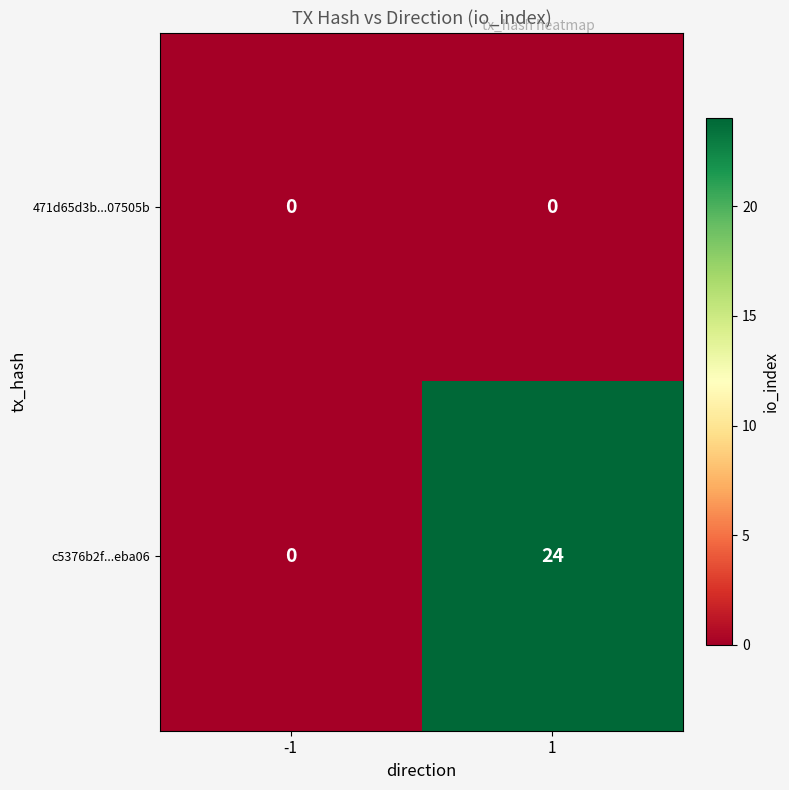

List the series in order of their peak value, highest first.

c5376b2f...eba06, 471d65d3b...07505b